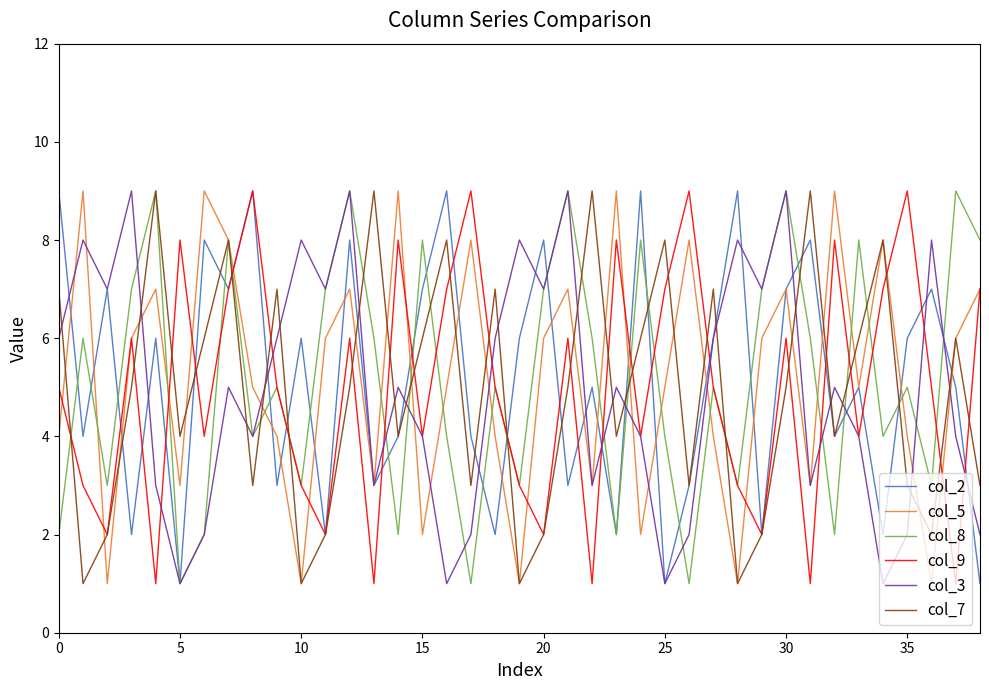

Reading left to right, what are all the values shown in this chart?

col_2: 9	4	7	2	6	1	8	7	9	3	6	2	8	3	4	7	9	4	2	6	8	3	5	2	9	1	3	6	9	2	7	8	4	5	2	6	7	5	1
col_5: 4	9	1	6	7	3	9	8	5	4	1	6	7	3	9	2	5	8	4	1	6	7	3	9	2	5	8	4	1	6	7	3	9	5	8	4	1	6	7
col_8: 2	6	3	7	9	1	2	8	4	5	3	7	9	6	2	8	4	1	5	3	7	9	6	2	8	4	1	5	3	7	9	6	2	8	4	5	3	9	8
col_9: 5	3	2	6	1	8	4	7	9	5	3	2	6	1	8	4	7	9	5	3	2	6	1	8	4	7	9	5	3	2	6	1	8	4	7	9	5	1	7
col_3: 6	8	7	9	3	1	2	5	4	6	8	7	9	3	5	4	1	2	6	8	7	9	3	5	4	1	2	6	8	7	9	3	5	4	1	2	8	4	2
col_7: 7	1	2	5	9	4	6	8	3	7	1	2	5	9	4	6	8	3	7	1	2	5	9	4	6	8	3	7	1	2	5	9	4	6	8	3	2	6	3